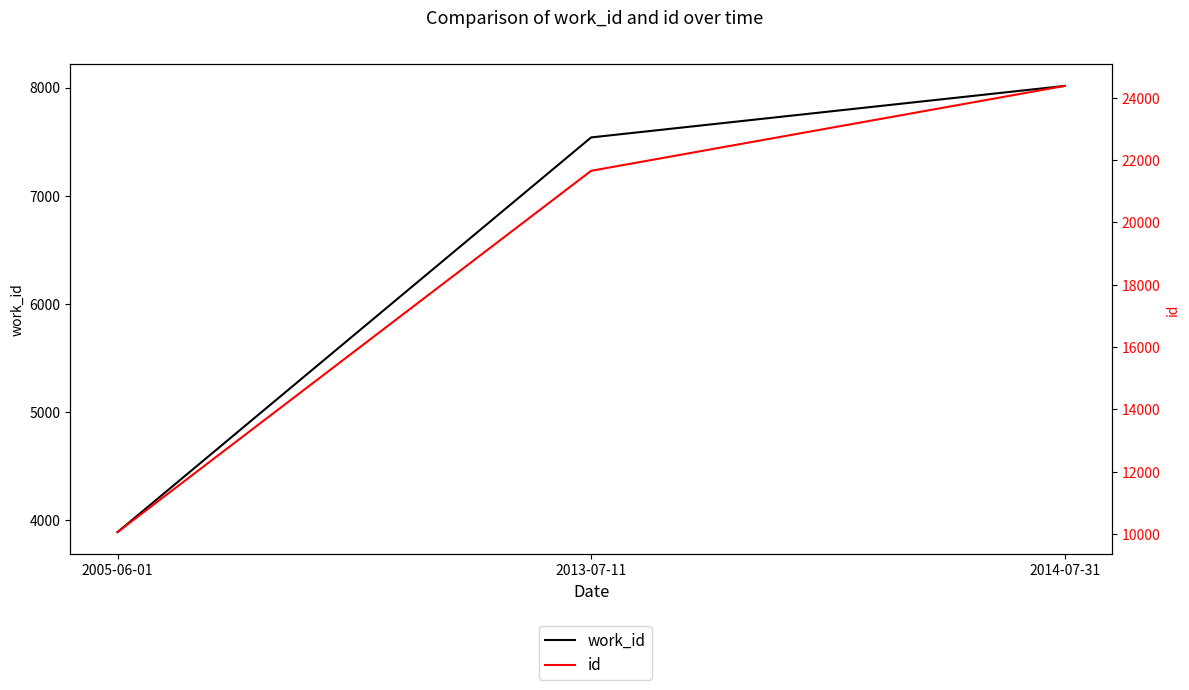

What is the greatest value displayed?

24380